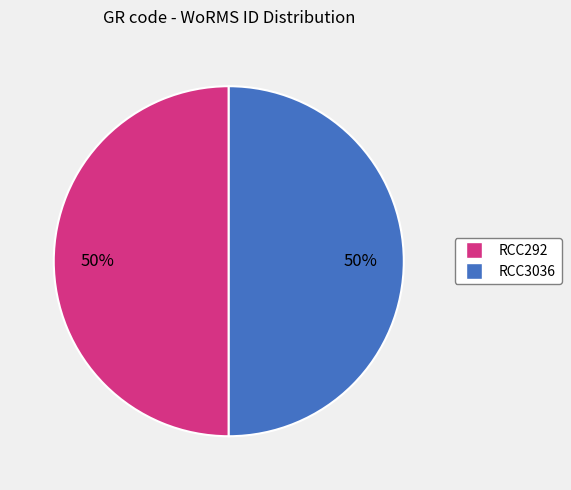

How many segments does this pie chart have?

2